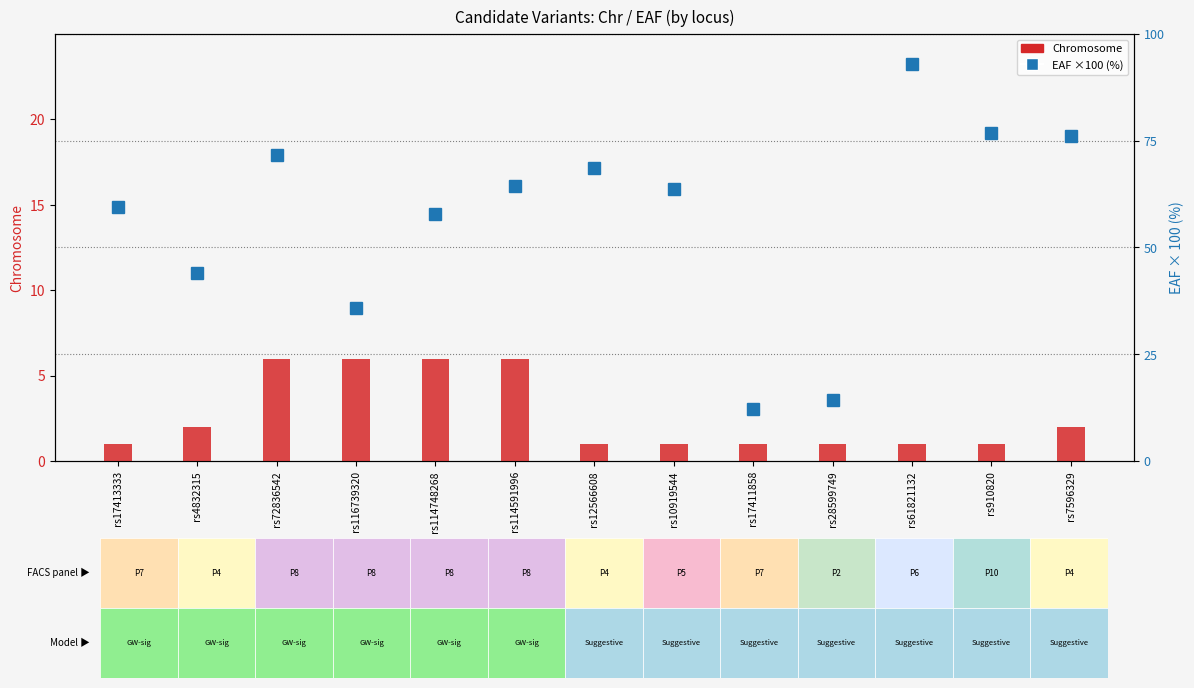

What is the difference between the Chr values at rs910820 and rs72836542?

5.0